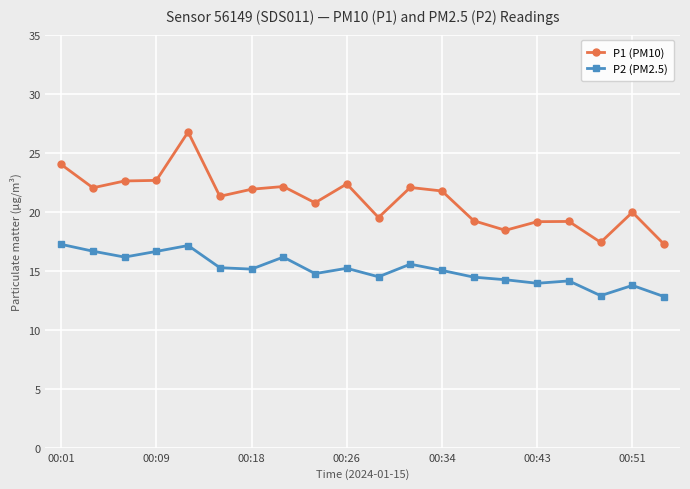

What is the minimum value for P1 (PM10)?

17.2